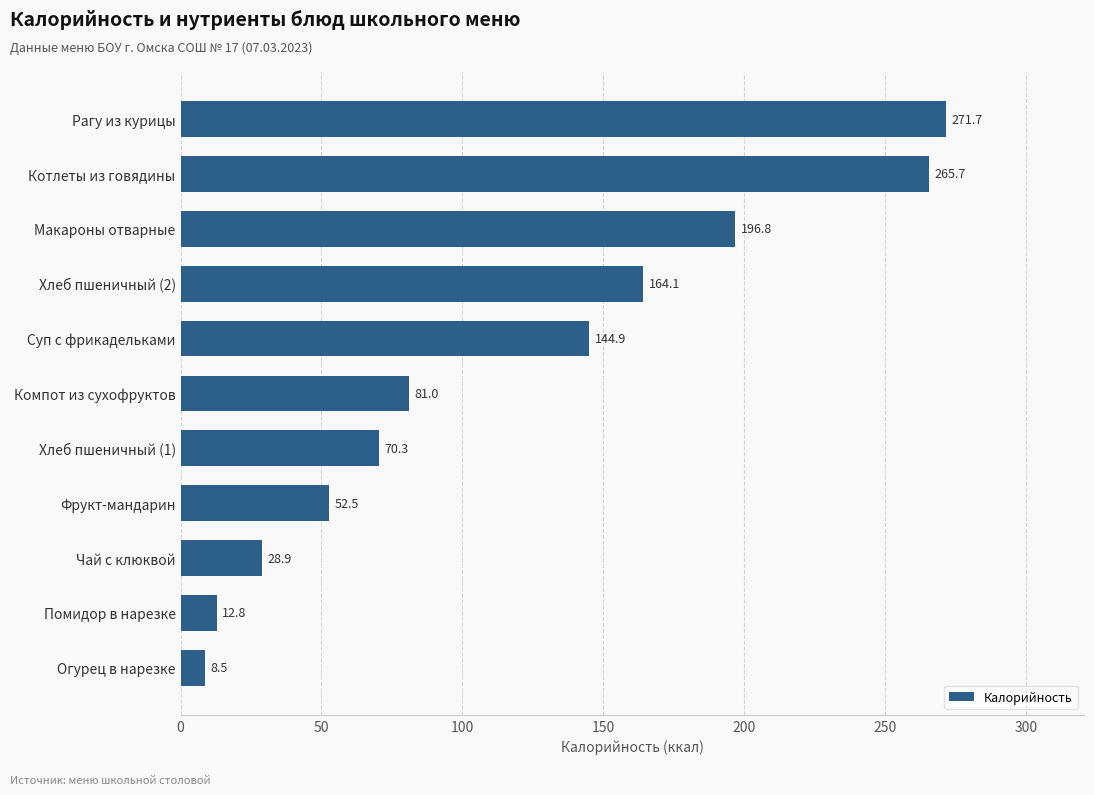

Reading bottom to top, extract all data points from this chart.

8.5	12.8	28.9	52.5	70.3	81.0	144.9	164.1	196.8	265.7	271.7